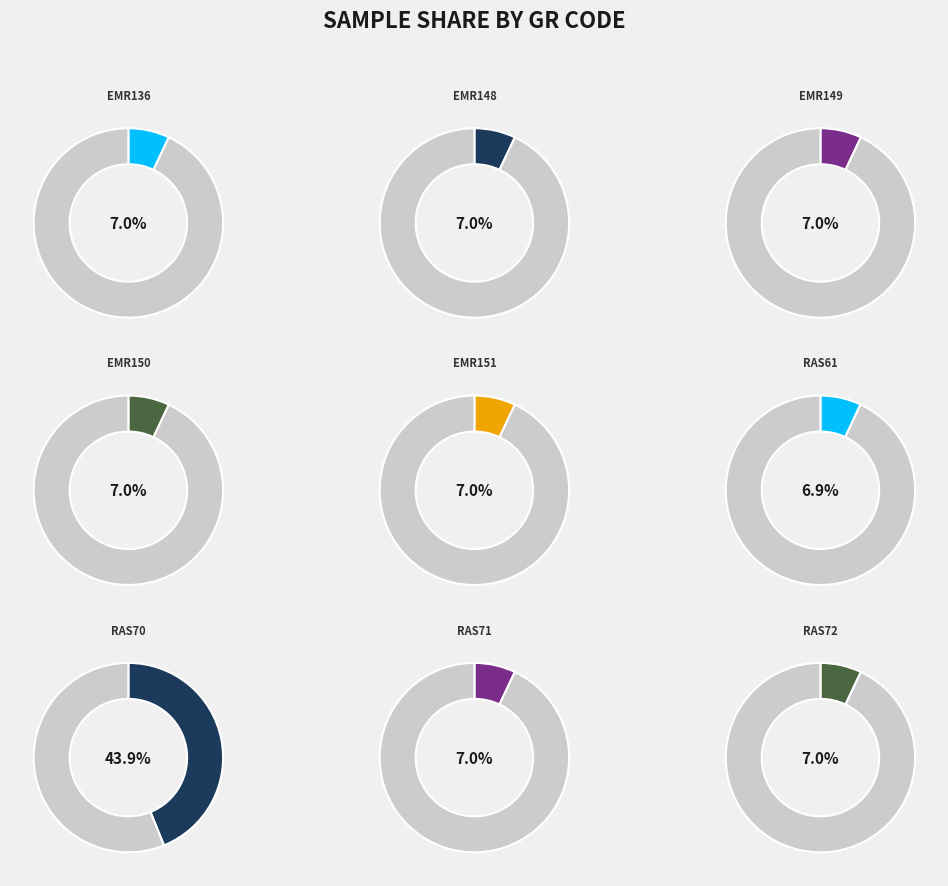

Does EMR151 represent more than half of the total?

No